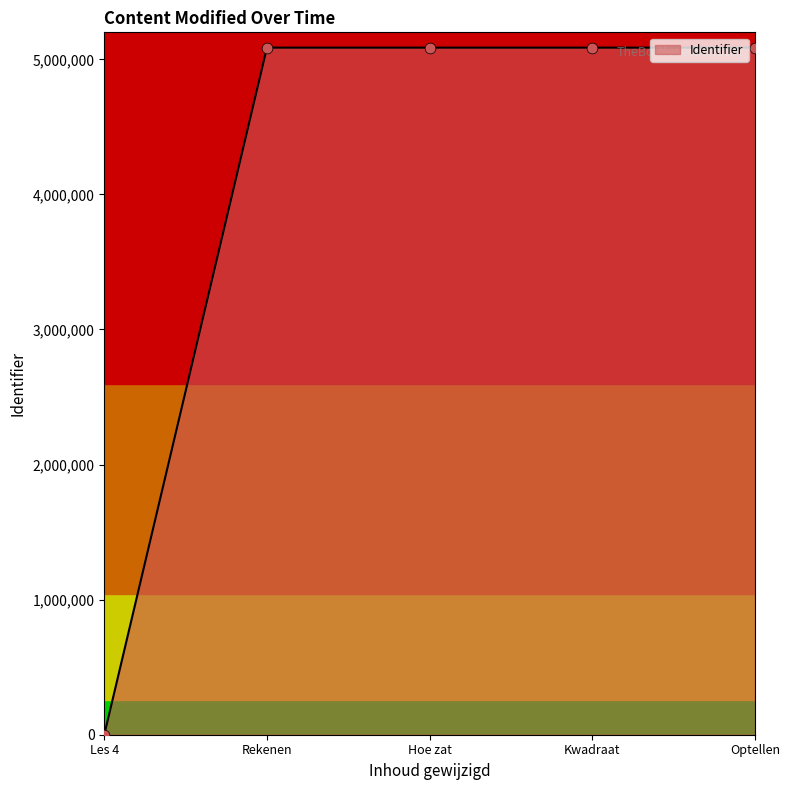

What is the ratio of the value at Kwadraat to the value at Rekenen?

1.0